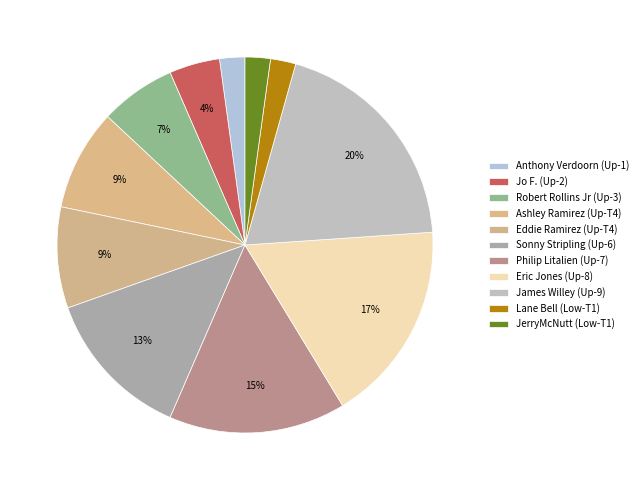

Count the number of slices in the pie.

11